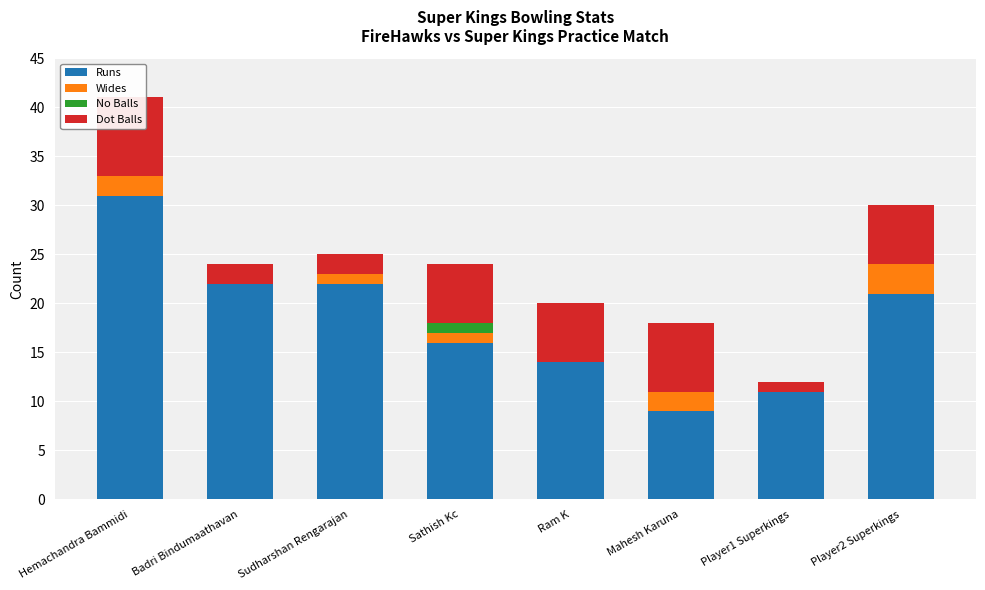

How many bars are there in each group?

4